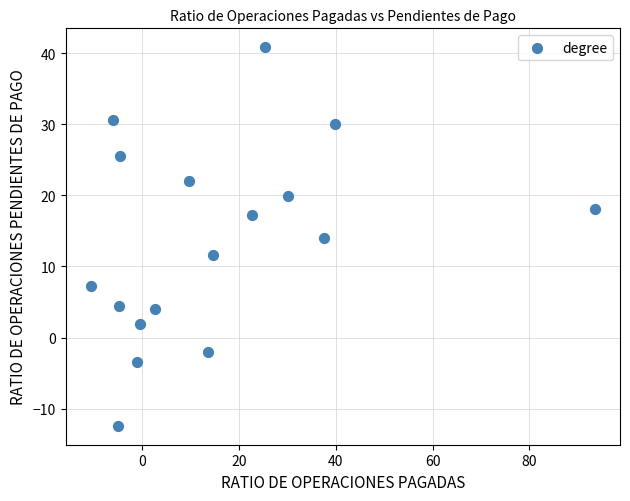

What is the range of Y values (max minus min)?

53.3